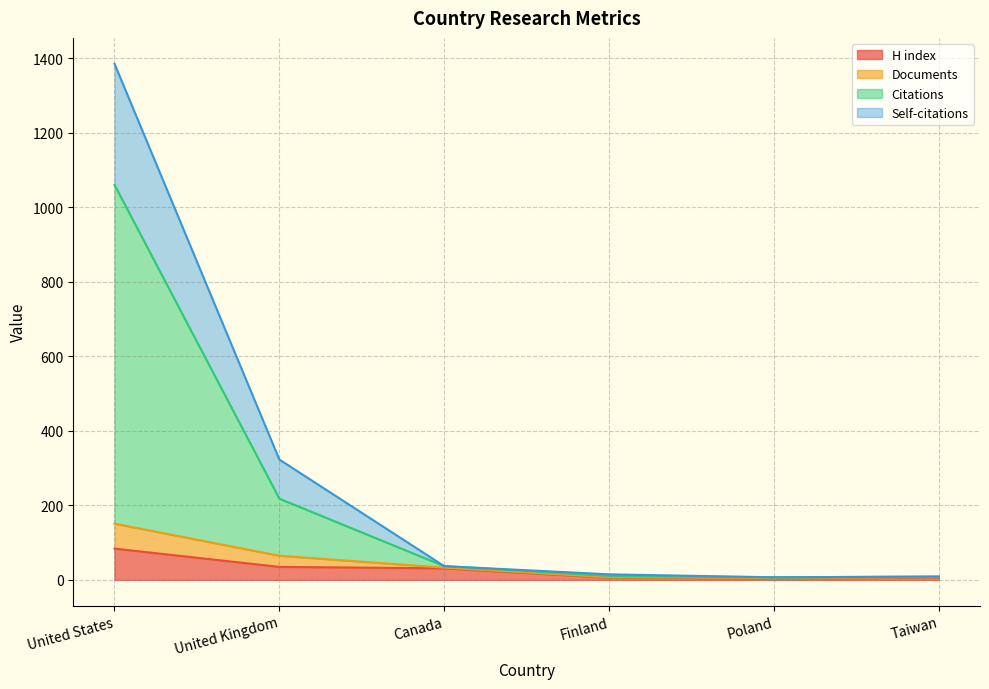

At which category is the sum across all series the highest?

United States